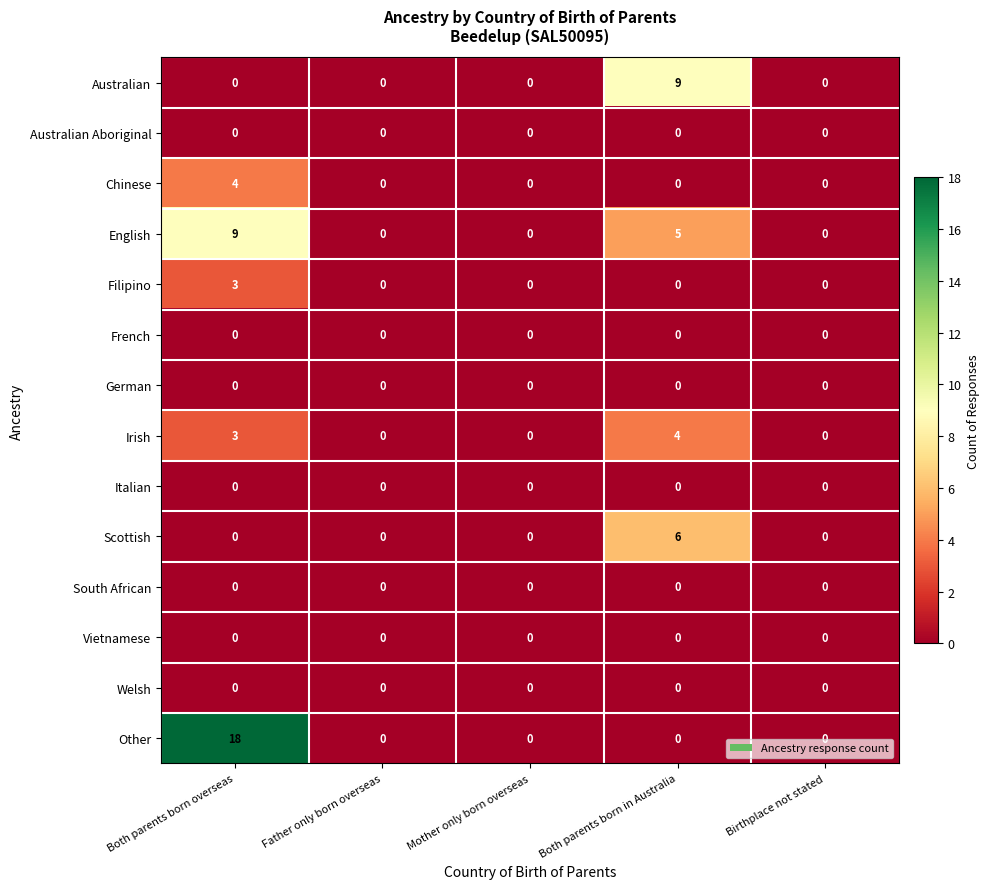

At which category is the sum across all series the highest?

Both parents born overseas